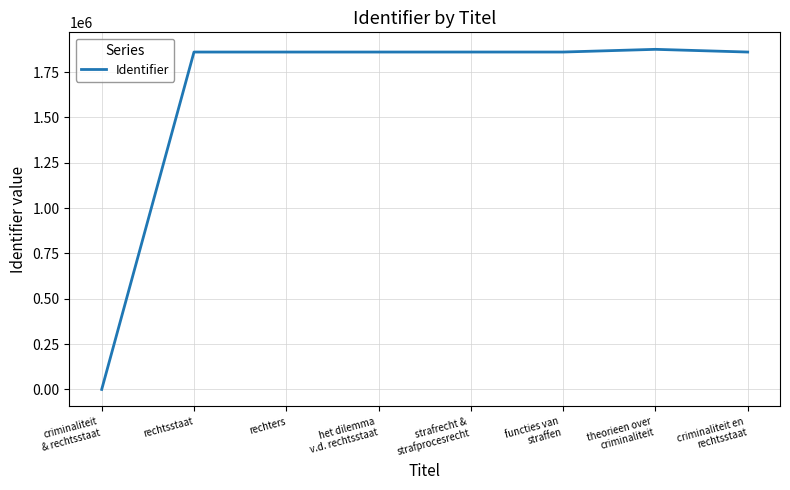

The chart shows a value of 3003531 at criminaliteit en
rechtsstaat. True or false?

False